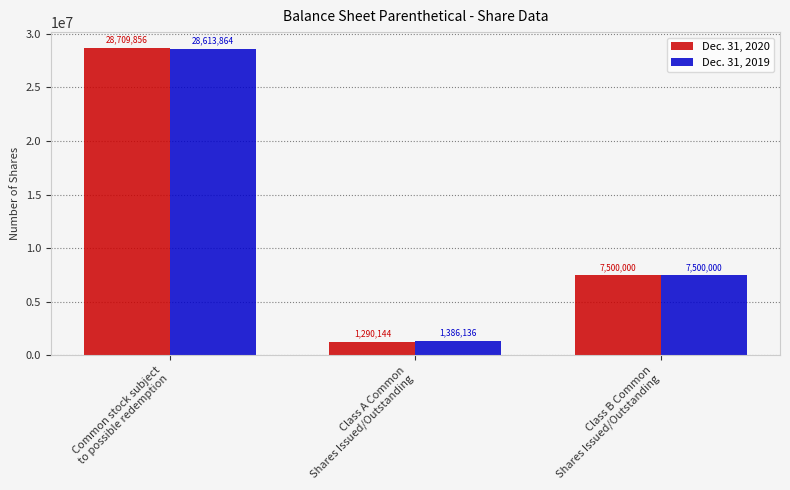

At how many categories does at least one series exceed 2671453?

2